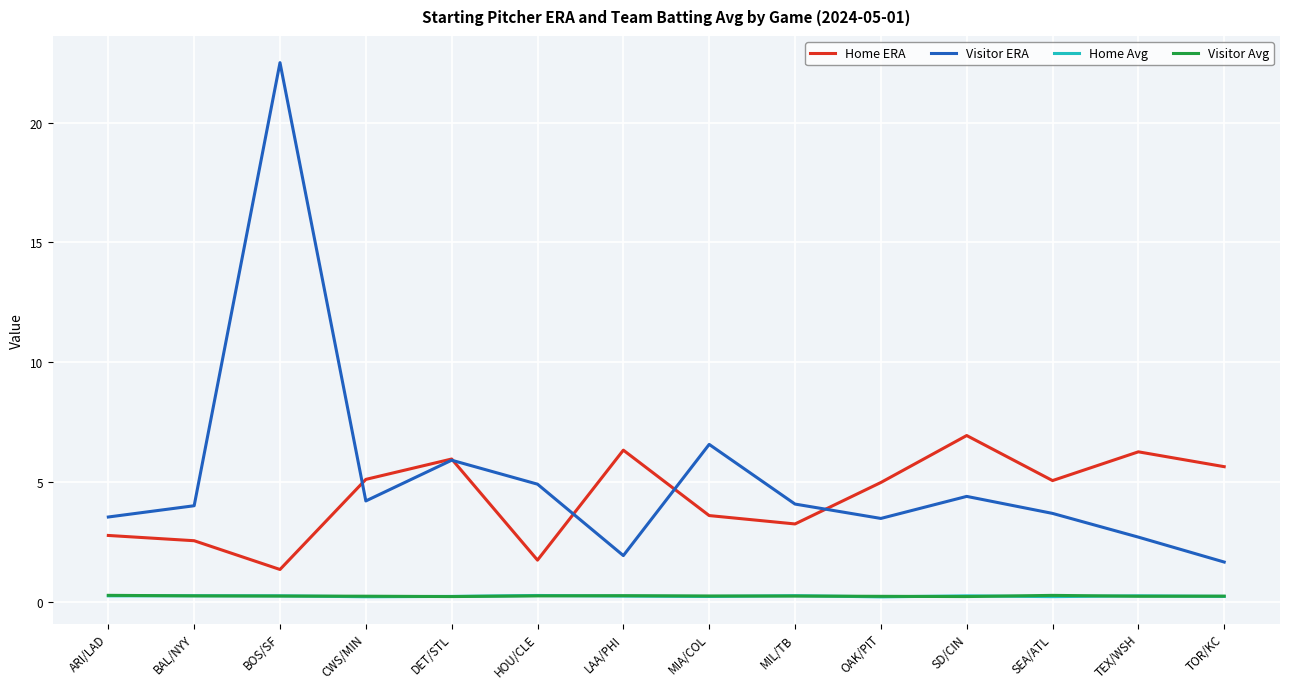

True or false: Home ERA and Visitor Avg cross at least once.

False